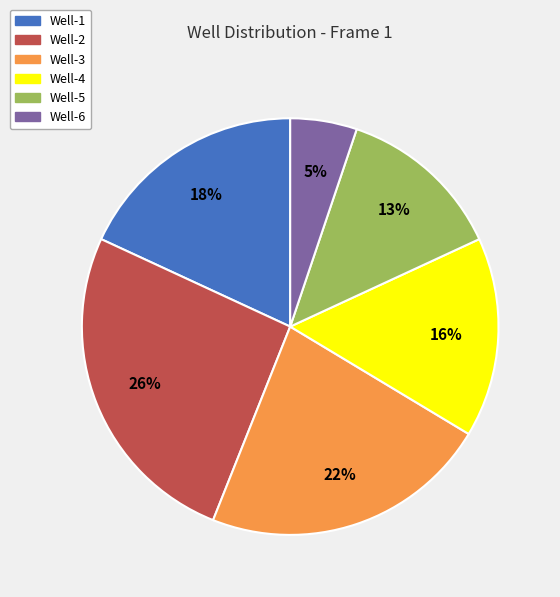

Is the sum of Well-1 and Well-5 greater than half?

No